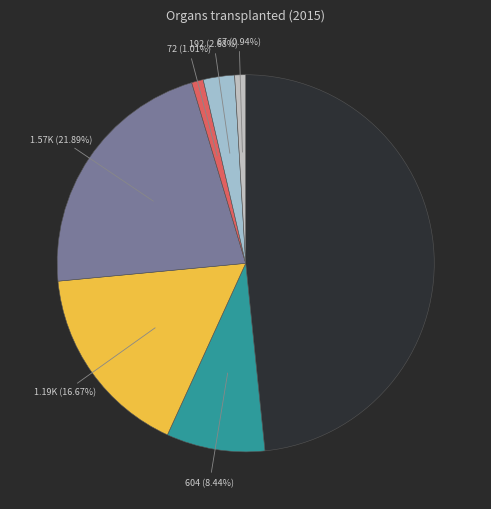

How many slices are in this pie chart?

7